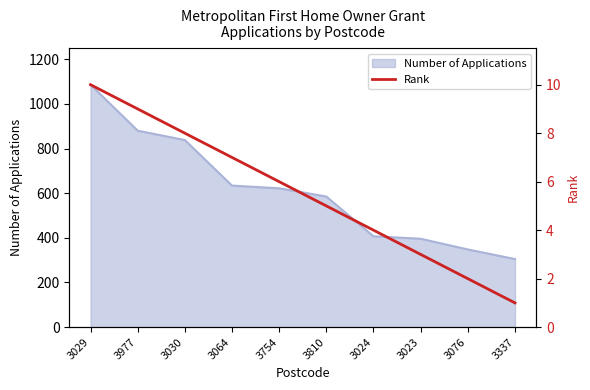

True or false: there are more than 1 points higher than both neighbors.

False